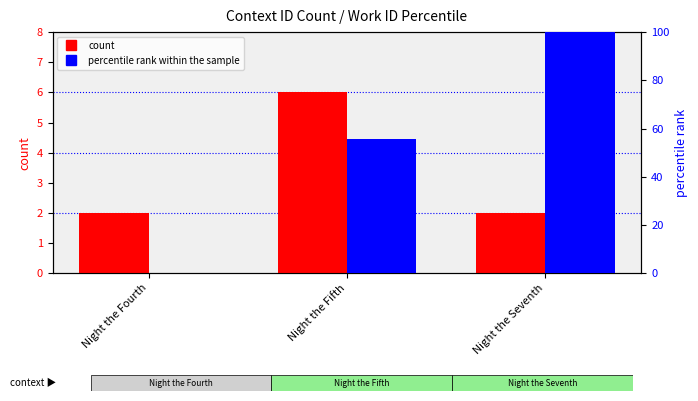

How many bars are there in each group?

2